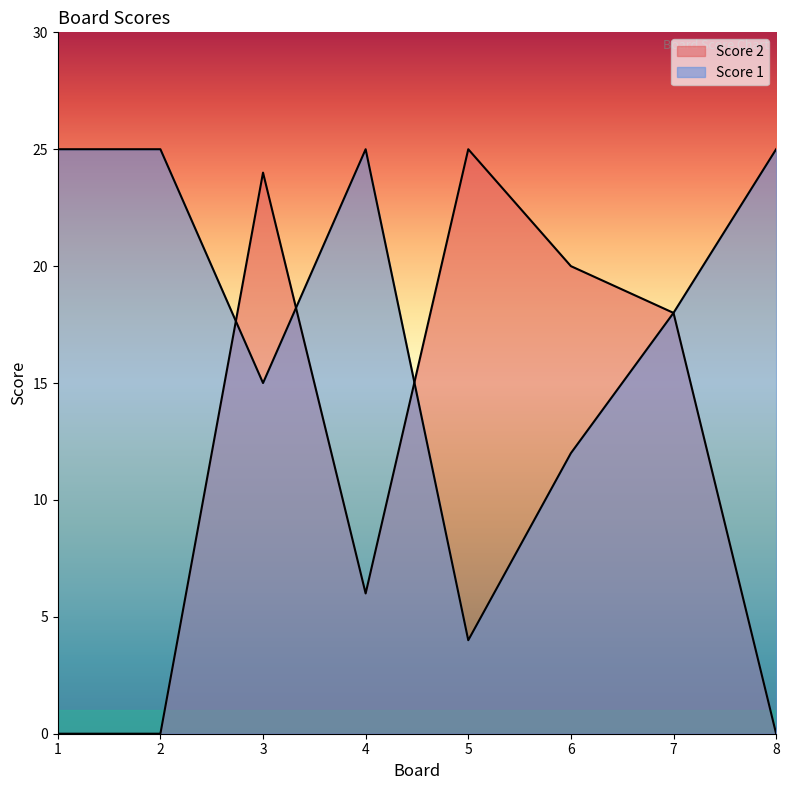

What is the sum of all Score 1 values?

149